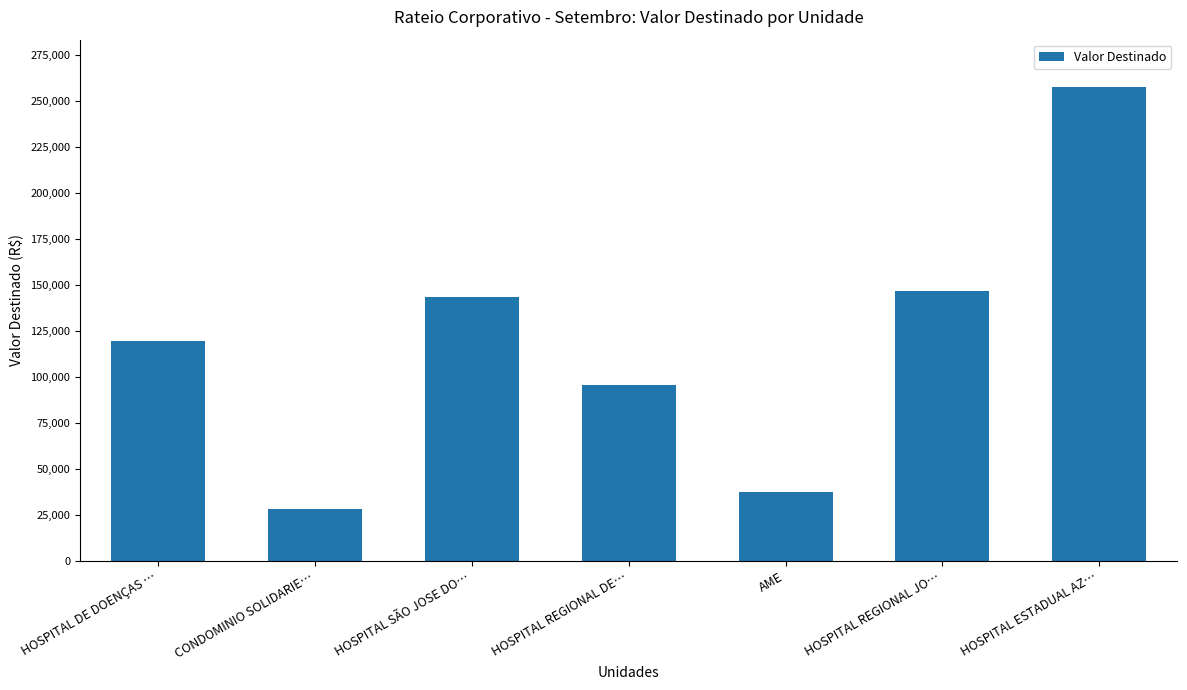

List the labels in order of value, smallest first.

CONDOMINIO SOLIDARIE…, AME, HOSPITAL REGIONAL DE…, HOSPITAL DE DOENÇAS …, HOSPITAL SÃO JOSE DO…, HOSPITAL REGIONAL JO…, HOSPITAL ESTADUAL AZ…